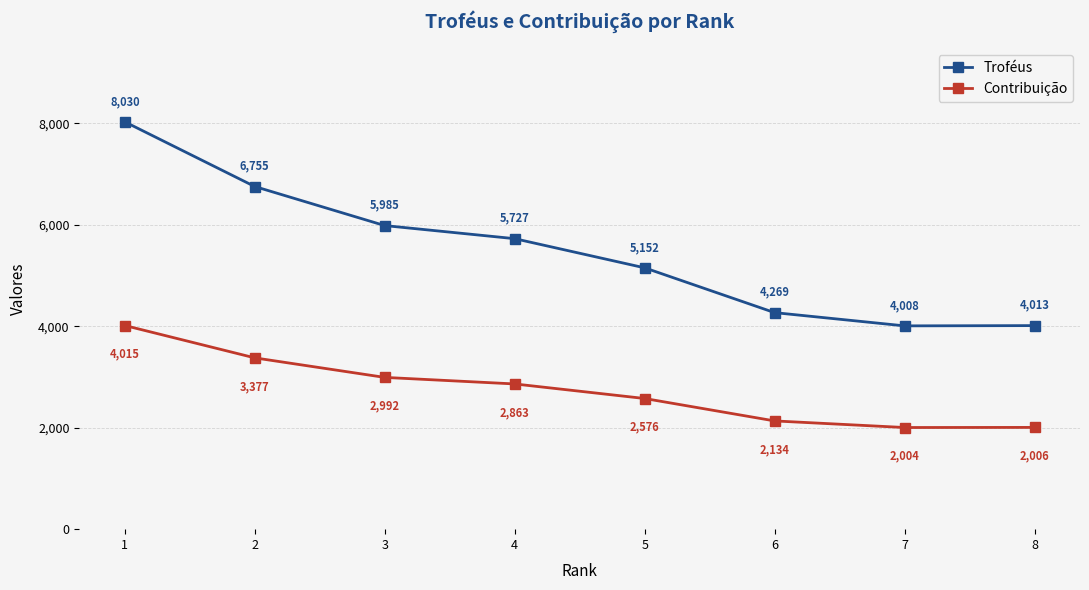

Between 5 and 7, which series saw the biggest shift?

Troféus